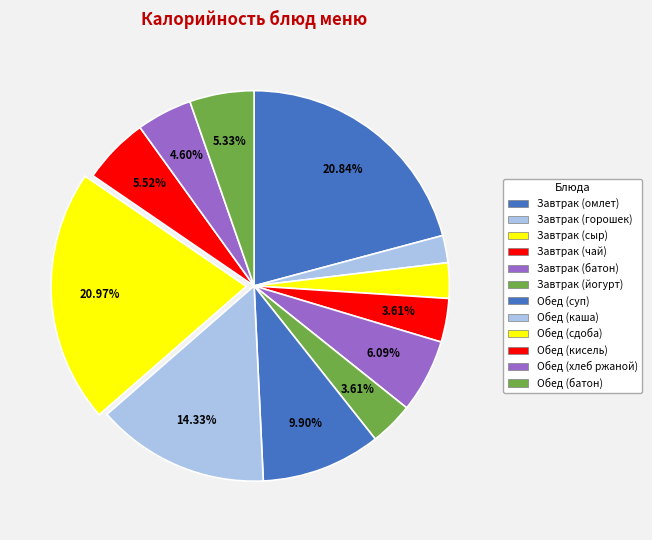

Count the number of slices in the pie.

12